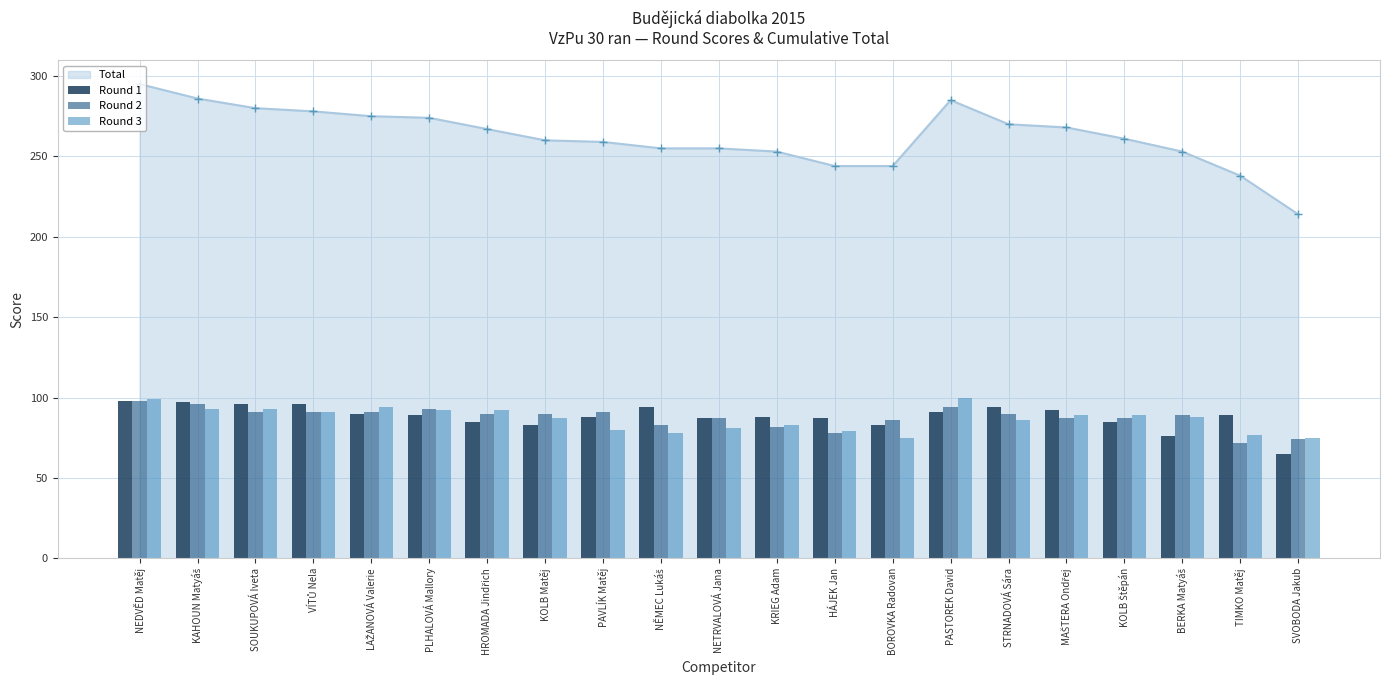

Between PLHALOVÁ Mallory and BOROVKA Radovan, which series saw the biggest shift?

Round 3